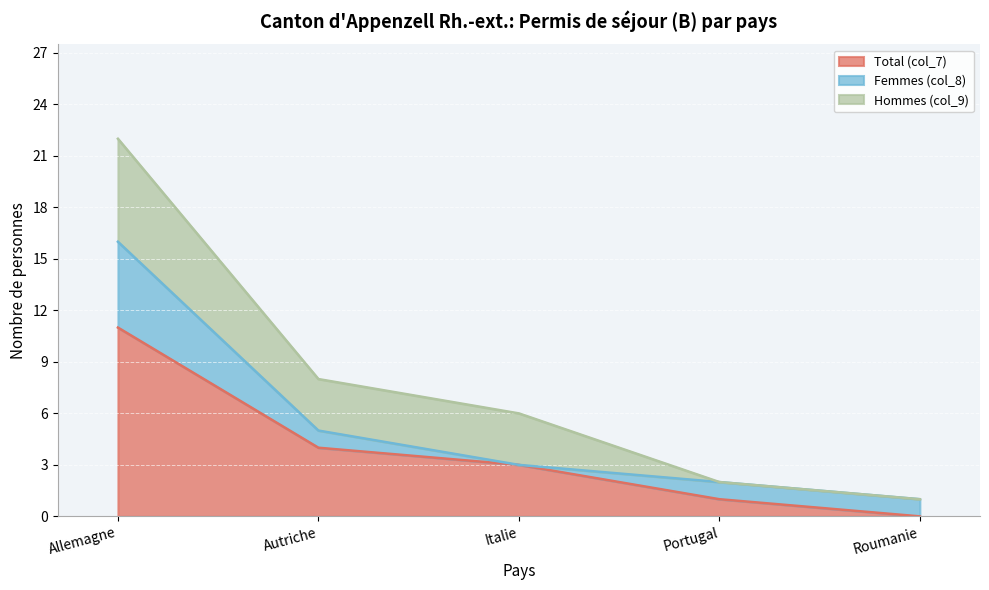

Between Autriche and Italie, which is larger?

Autriche